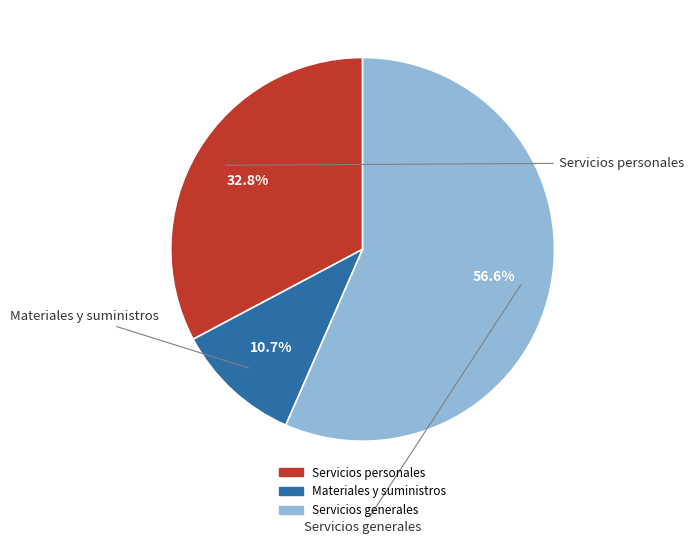

What is the smallest slice in the pie chart?

Materiales y suministros